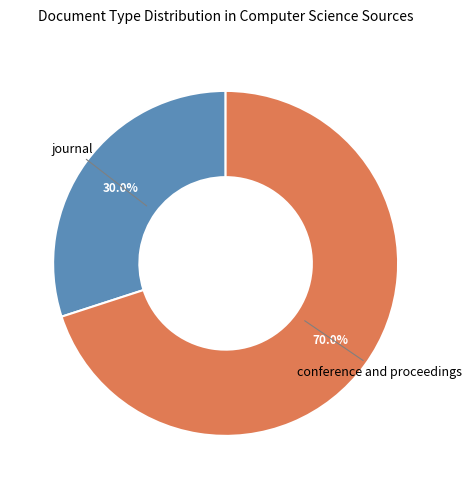

To the nearest percent, what is the average slice percentage?

50%